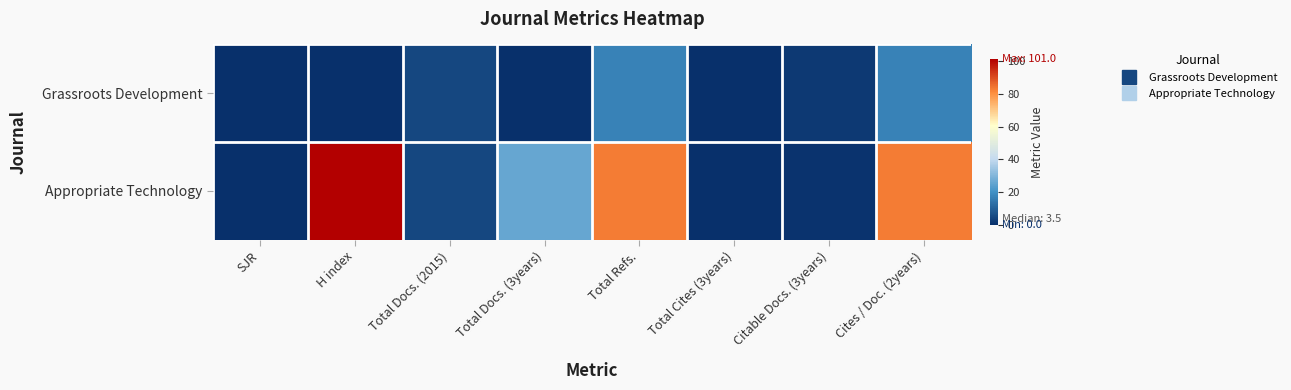

At Cites / Doc. (2years), list the series in order from largest to smallest.

Appropriate Technology, Grassroots Development